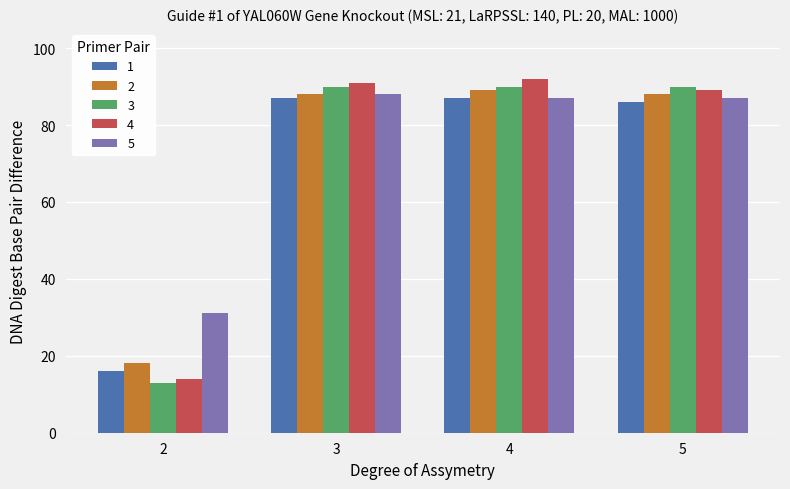

At which label is 4 closest to 53?

5